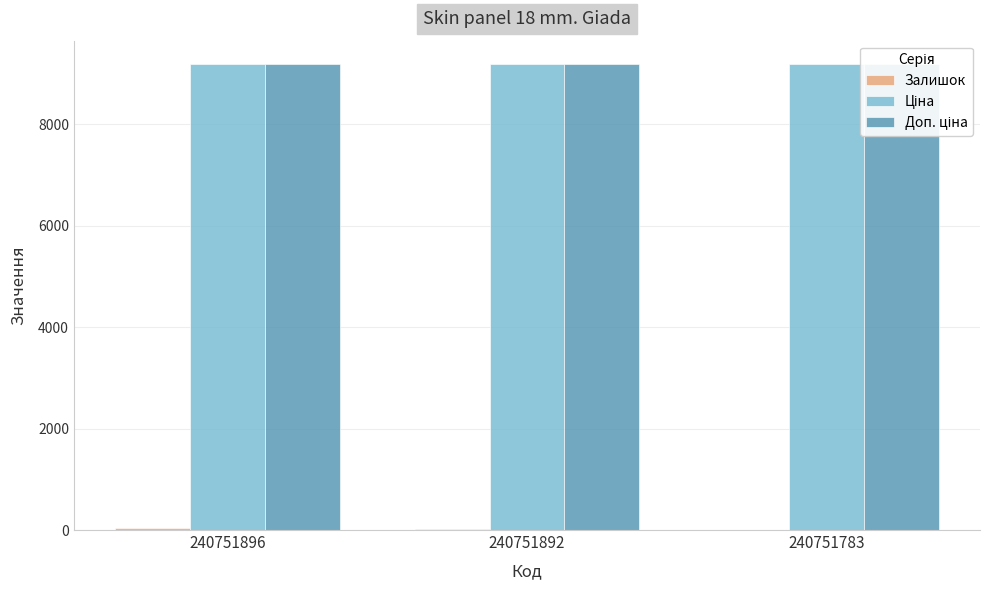

True or false: Залишок has a value of 7.4 at 240751892.

False